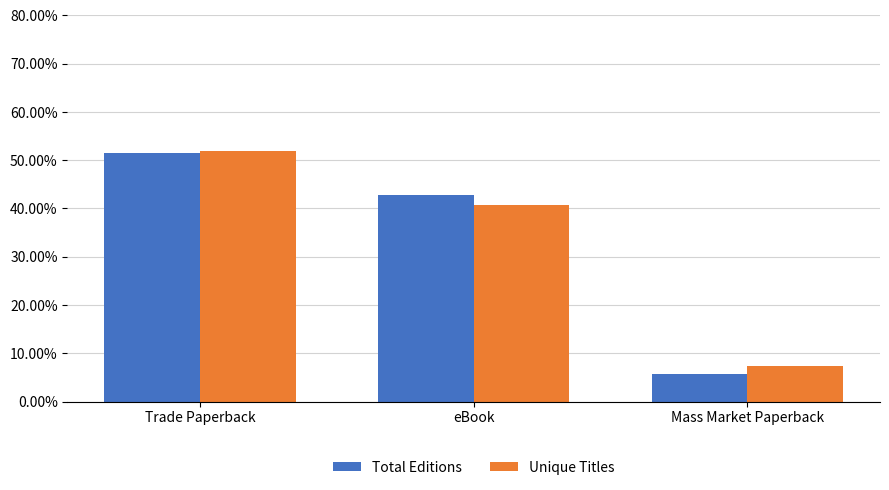

Reading left to right, what are all the values shown in this chart?

Total Editions: 0.5	0.4	0.1
Unique Titles: 0.5	0.4	0.1